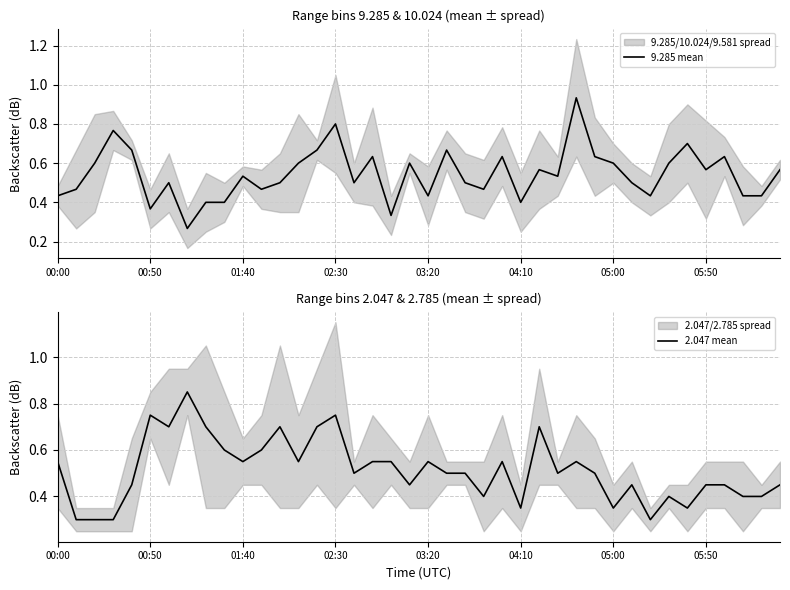

The value of 2.047 mean at 27 is 0.7. True or false?

False